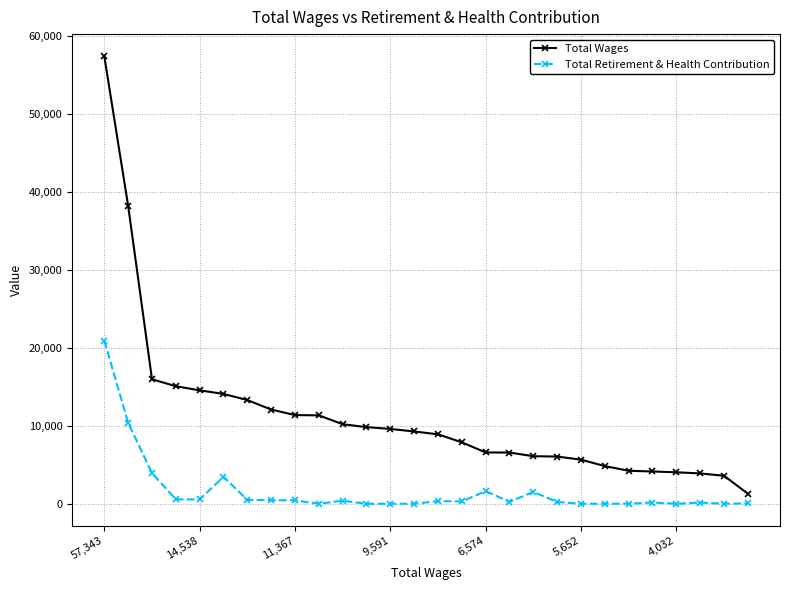

How many lines are shown in the chart?

2